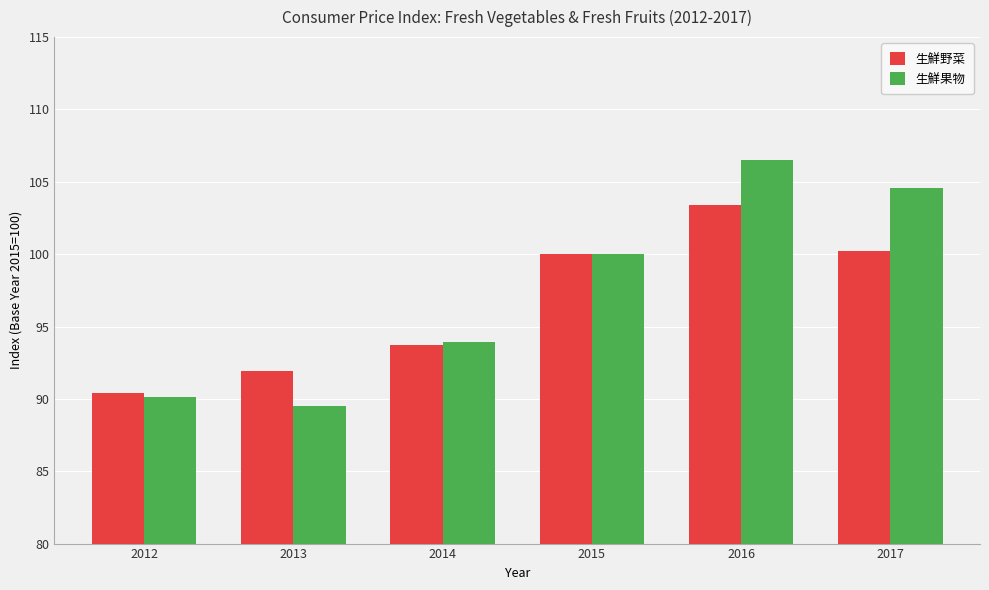

What is the value of the 生鮮果物 bar at the 4th from the left?

100.0